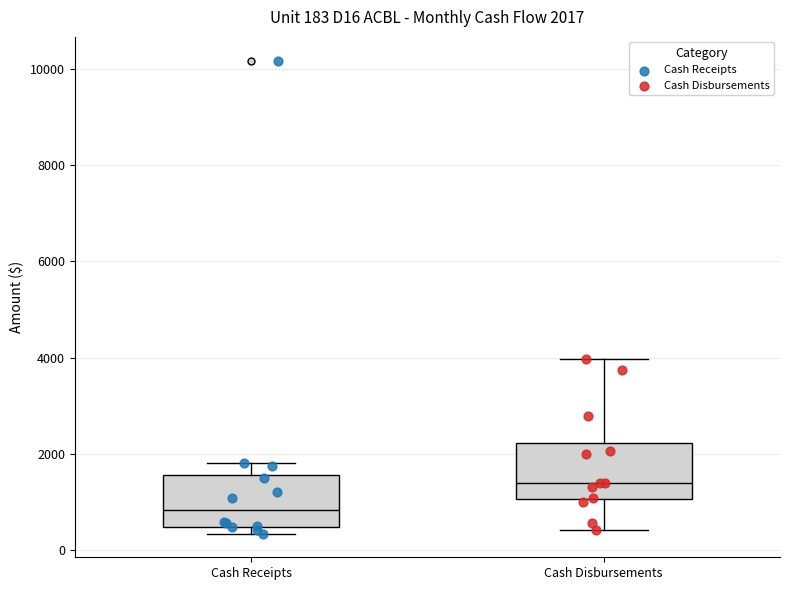

Which box's median line is the lowest?

Cash Receipts